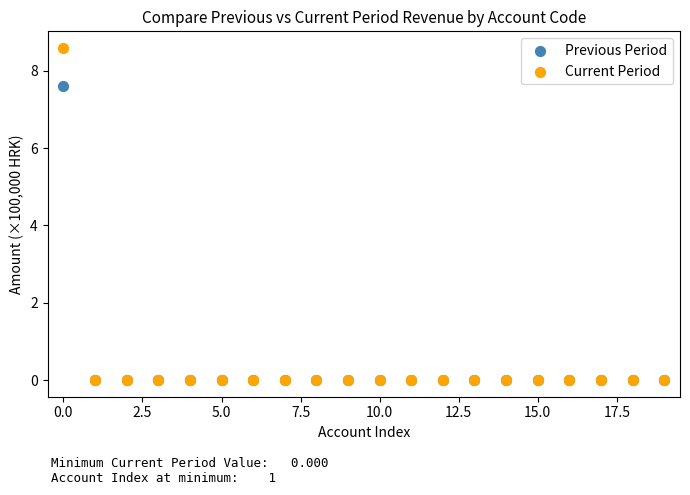

Which series contains the highest Y value?

Current Period